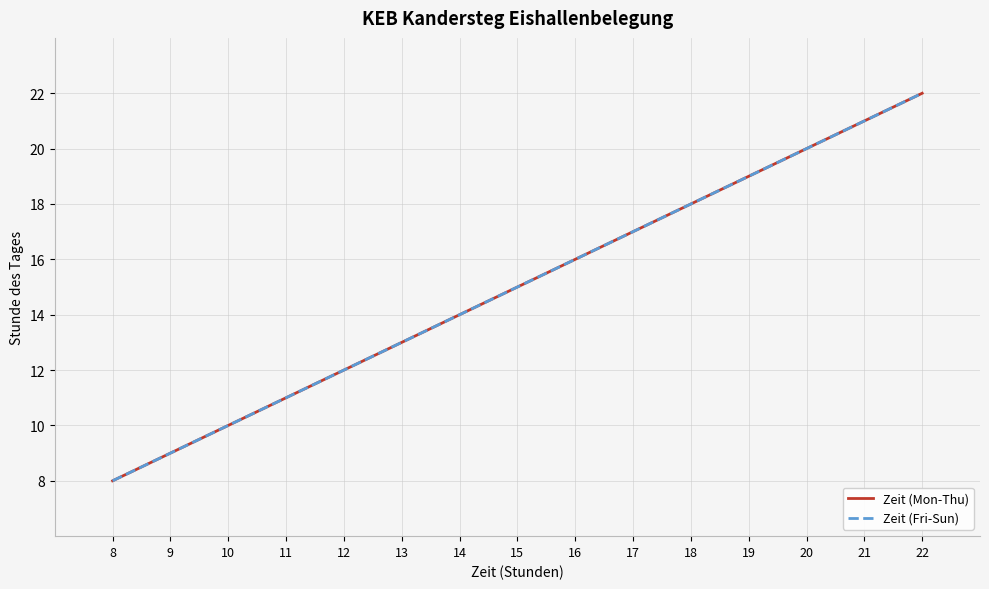

The value of Zeit (Fri-Sun) at 12 is 16. True or false?

False